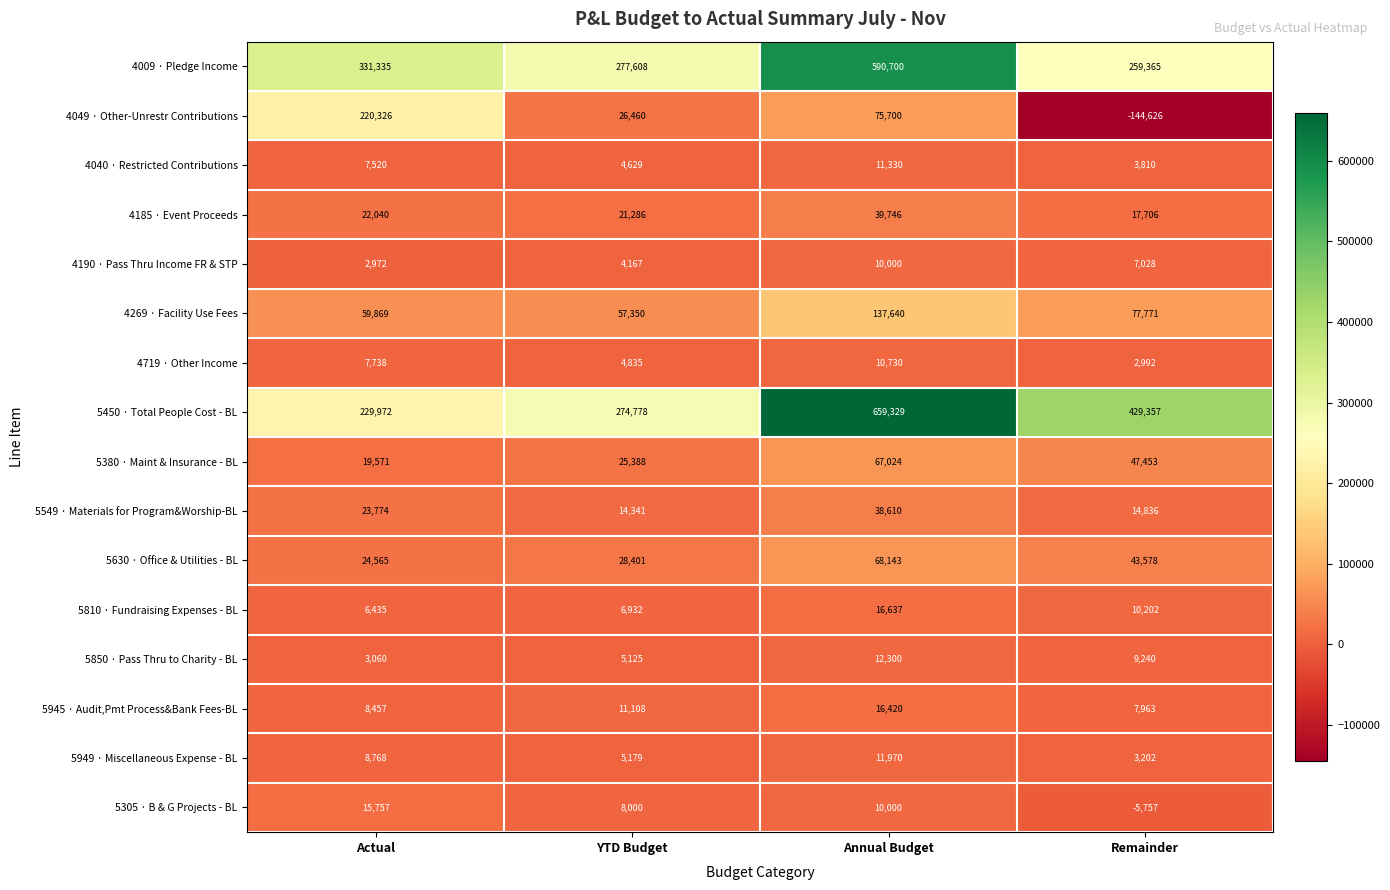

The value of 5549 · Materials for Program&Worship-BL at Annual Budget is 19155. True or false?

False